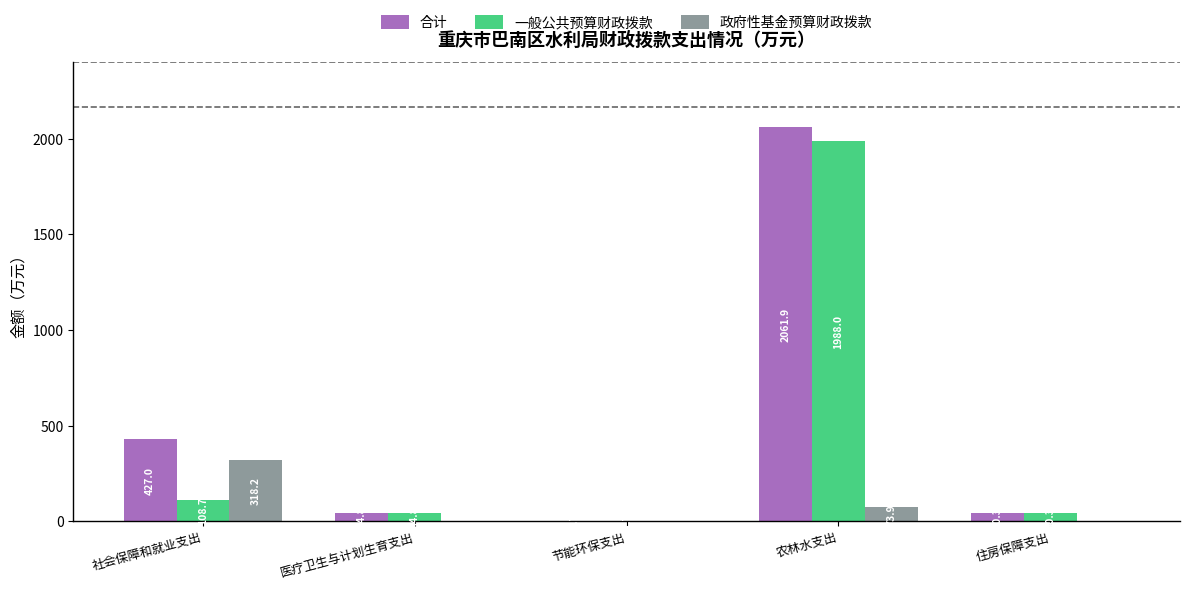

What are all the series names shown in the legend?

合计, 一般公共预算财政拨款, 政府性基金预算财政拨款